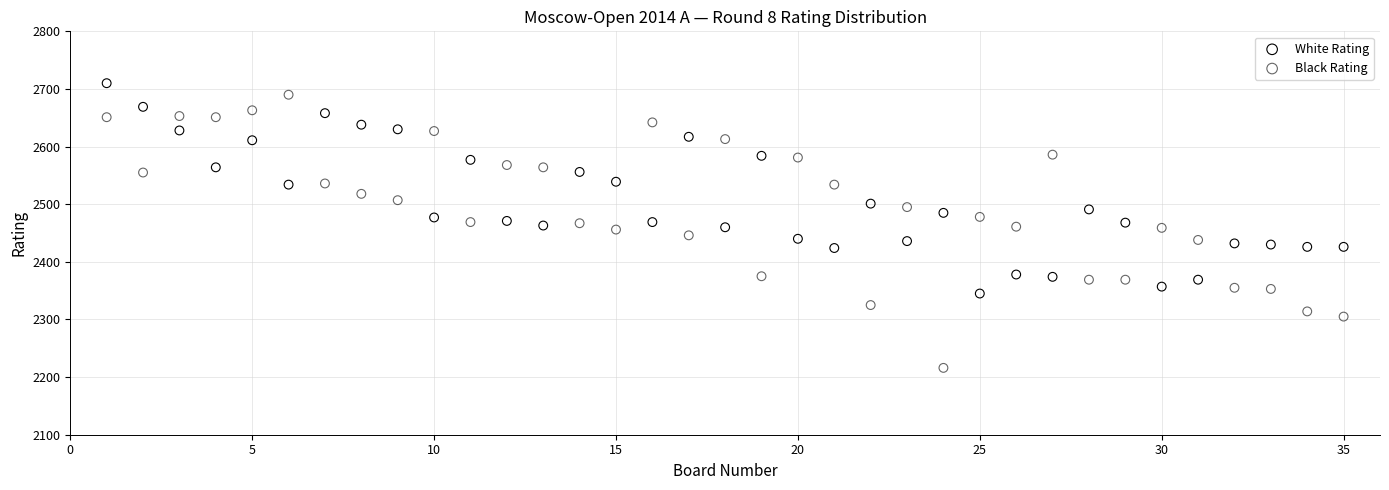

Which series has the widest spread of Y values?

Black Rating